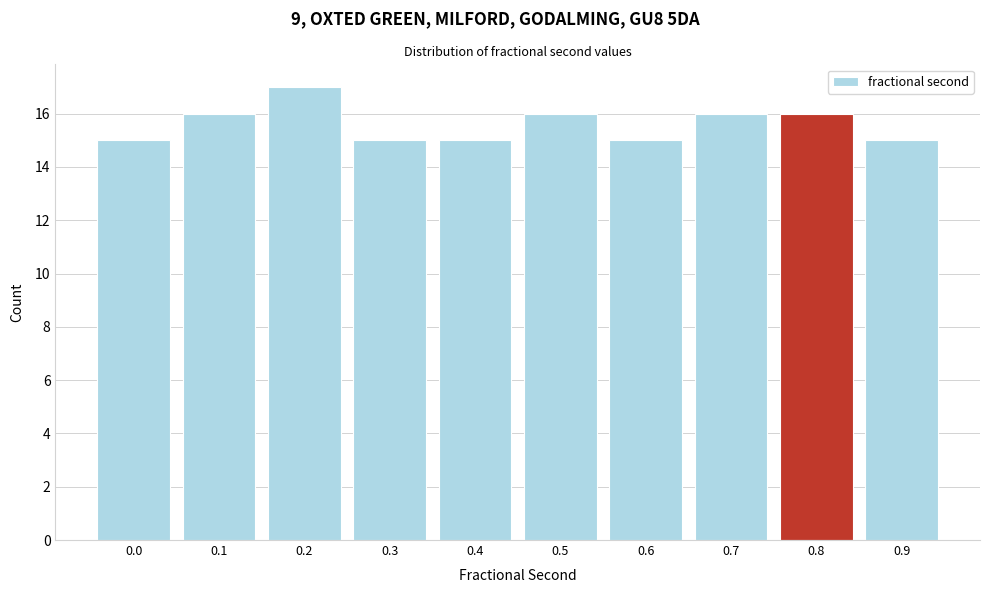

Reading left to right, transcribe all the data shown in this chart.

0.0=15	0.1=16	0.2=17	0.3=15	0.4=15	0.5=16	0.6=15	0.7=16	0.8=16	0.9=15